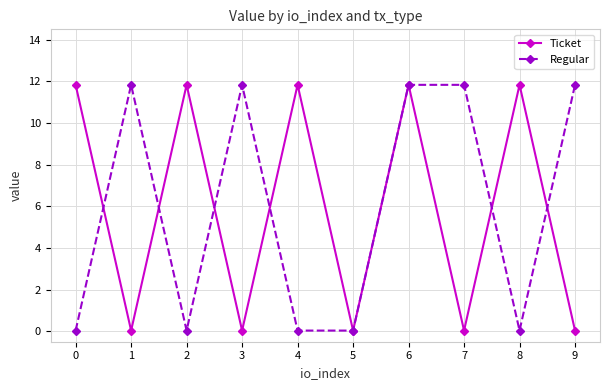

At which category does Regular reach its first local valley?

2